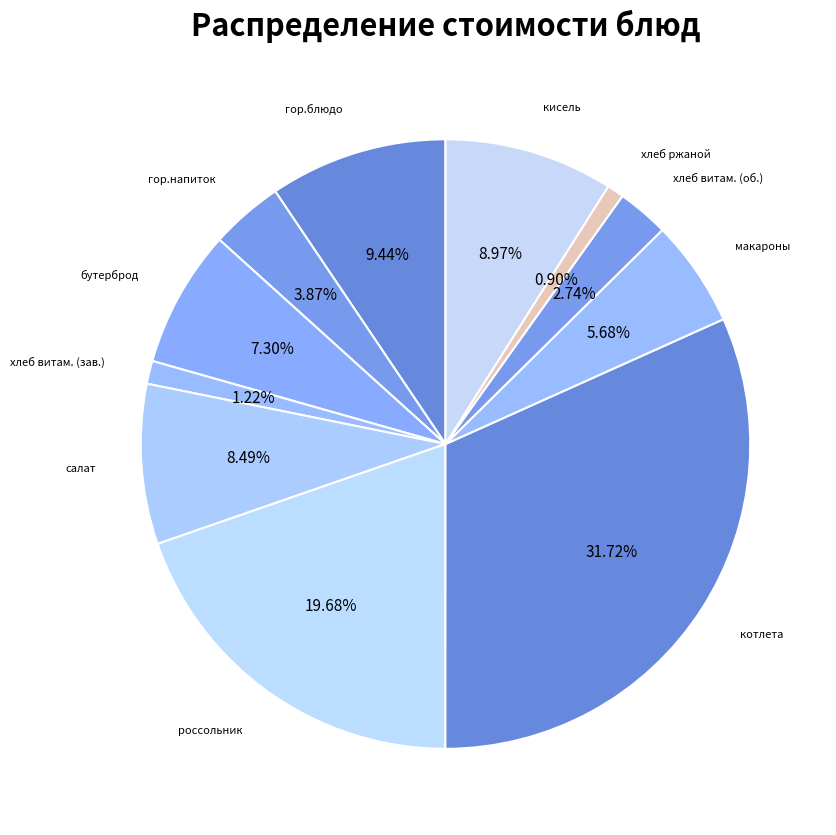

To the nearest percent, what is the difference between the largest and smallest slice percentages?

31%